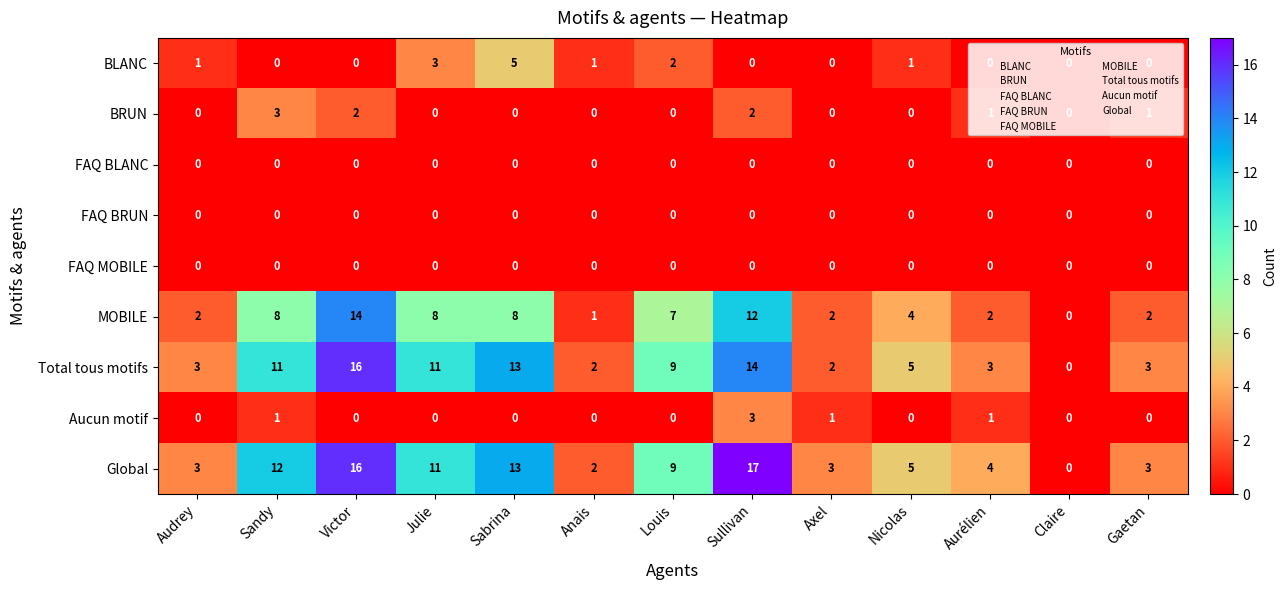

The value of BRUN at Sandy is 3. True or false?

True